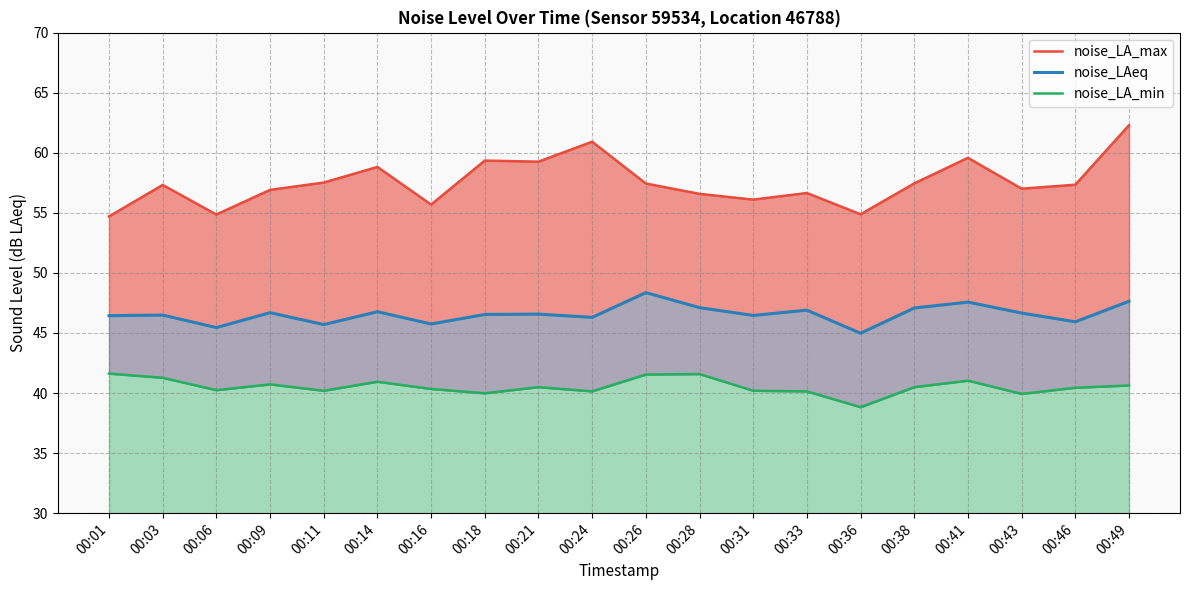

What is the sum of all noise_LAeq values?

931.4